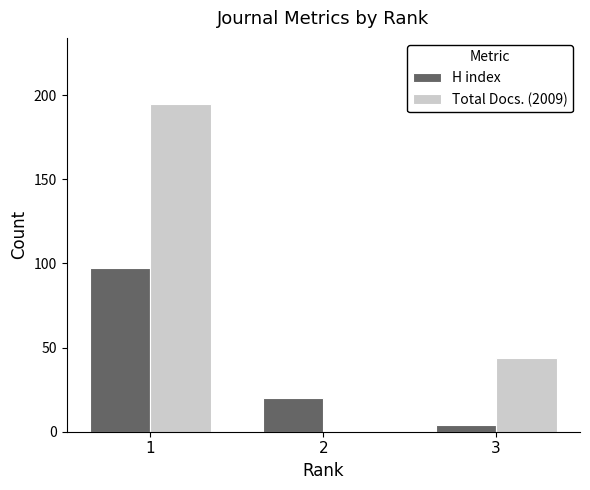

What value does the H index series have at 3, to the nearest 5?

5